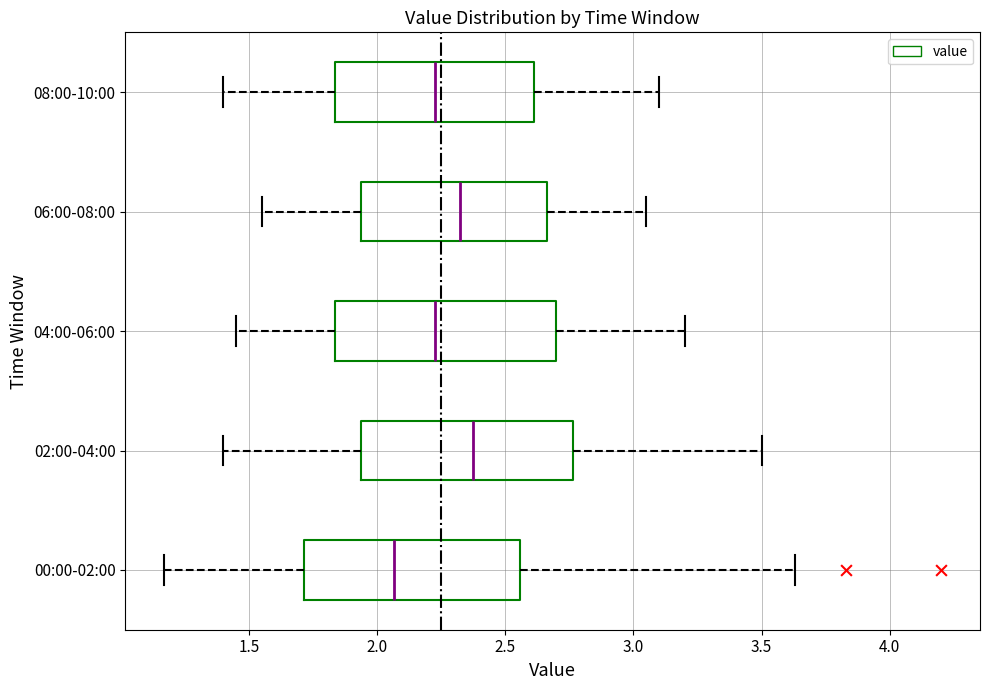

Where does the left whisker of the box for 08:00-10:00 end on the x-axis? The values are not printed on the chart, so give them approximately, as read against the axis.

1.40